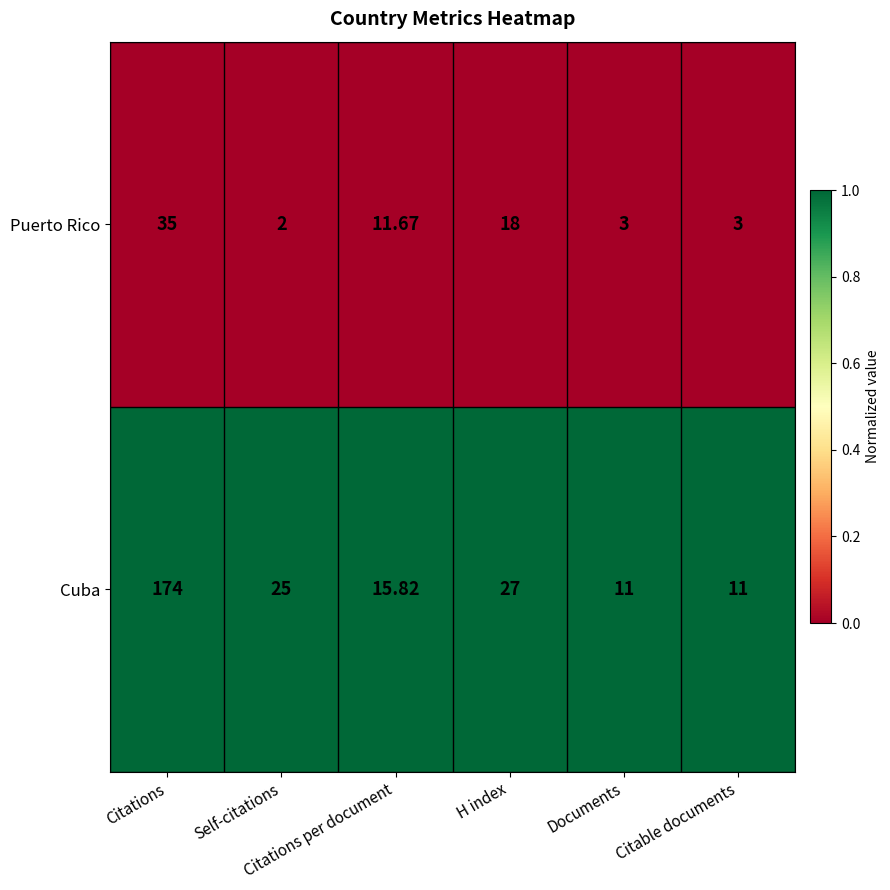

Which series has the widest spread of values?

Cuba